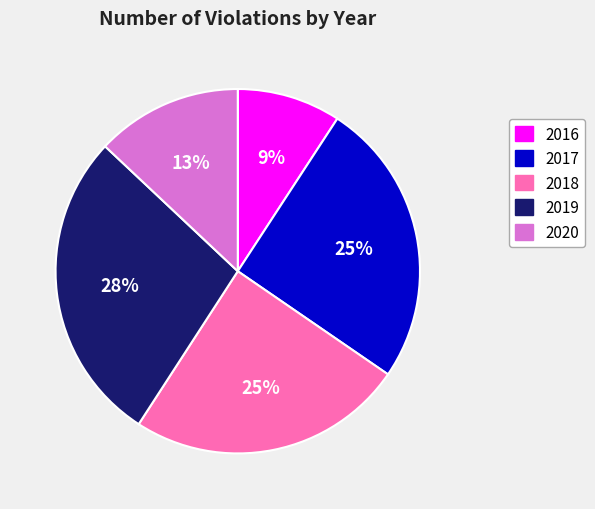

Count the number of slices in the pie.

5